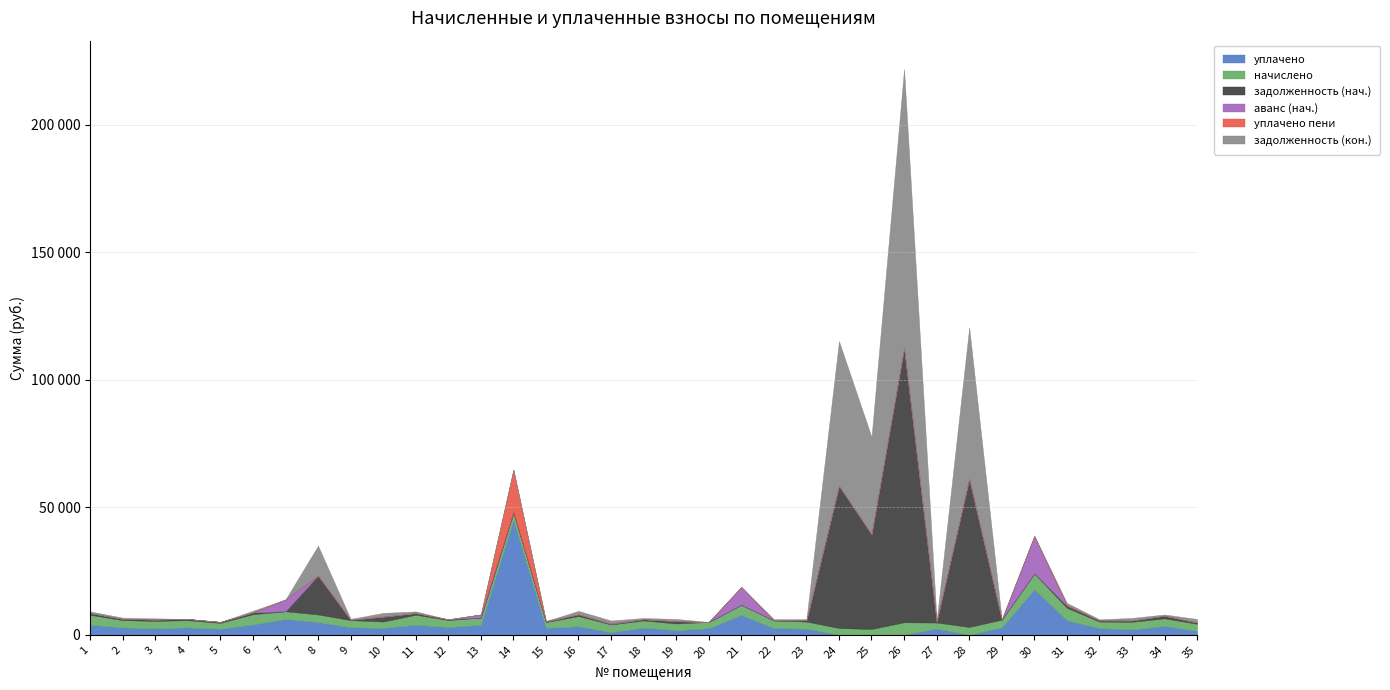

At how many categories does at least one series exceed 11219?

7